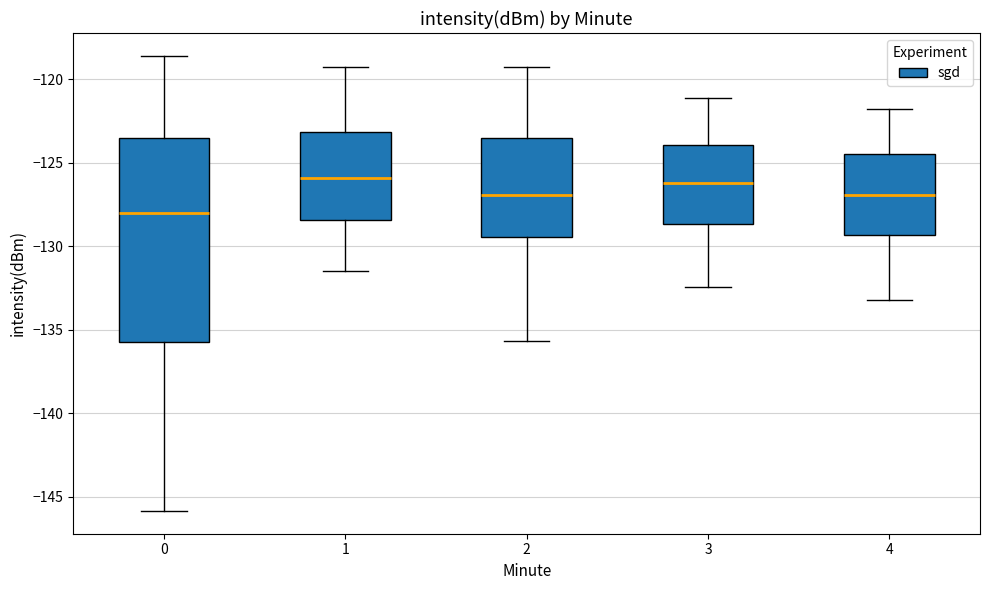

Where is the lower edge of the box at x = 3 on the y-axis? The values are not printed on the chart, so give them approximately, as read against the axis.

-128.5